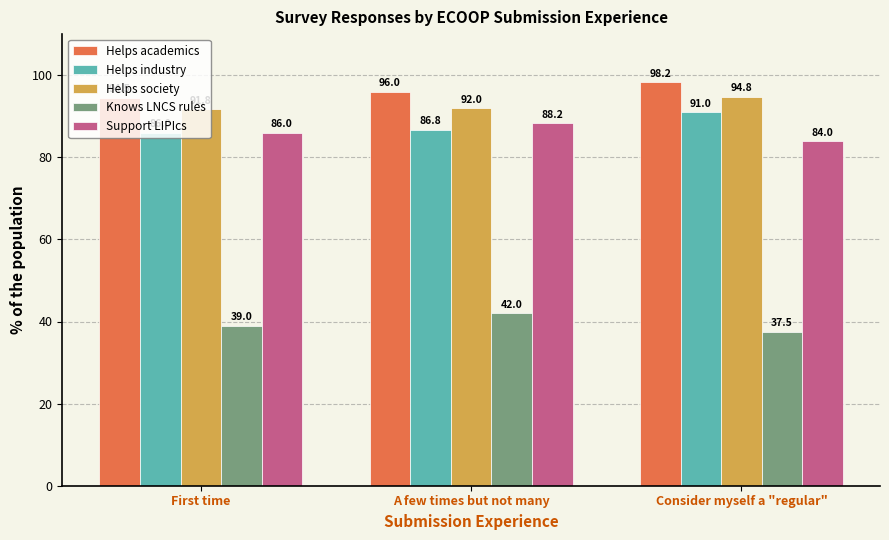

Which series has the largest total across all categories?

Helps academics